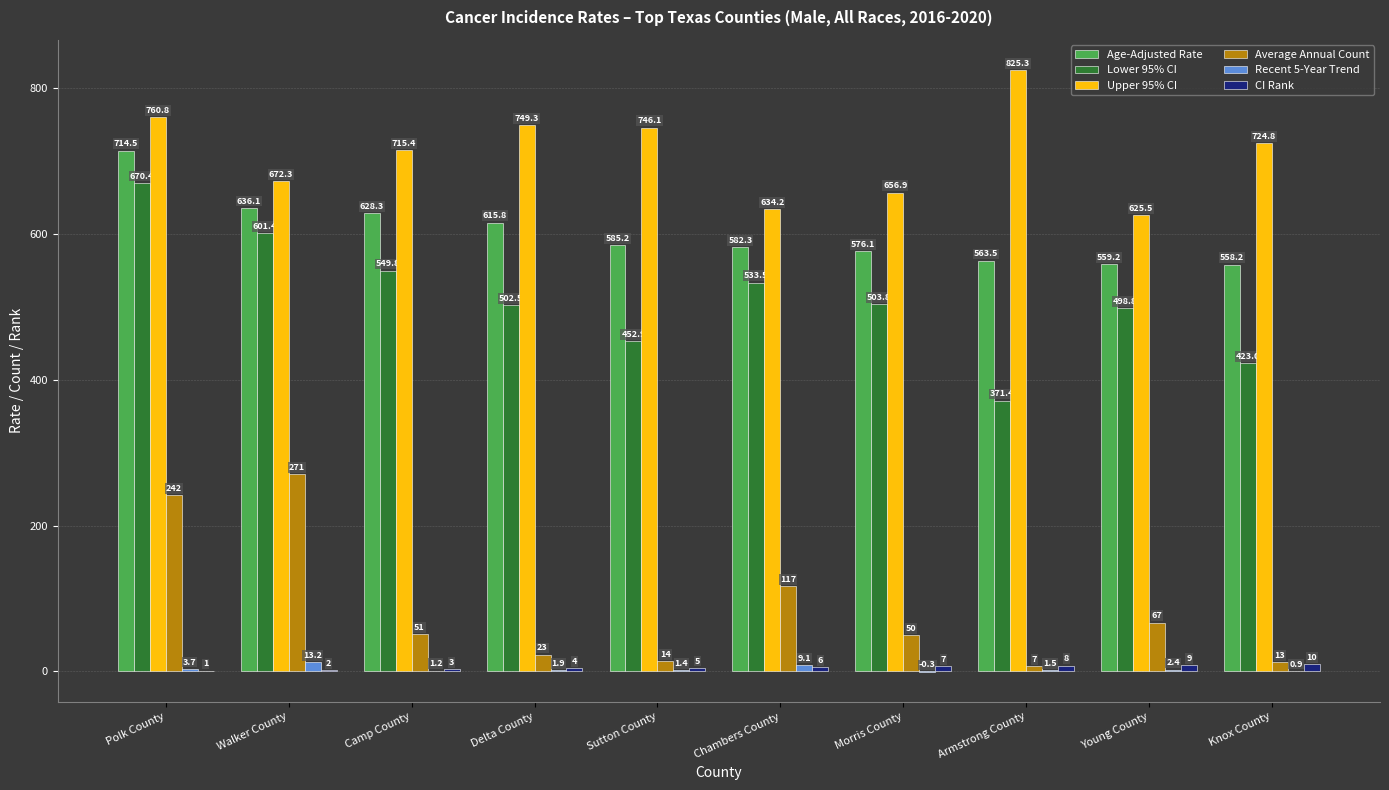

The Age-Adjusted Rate series shows 558.2 at Knox County. True or false?

True